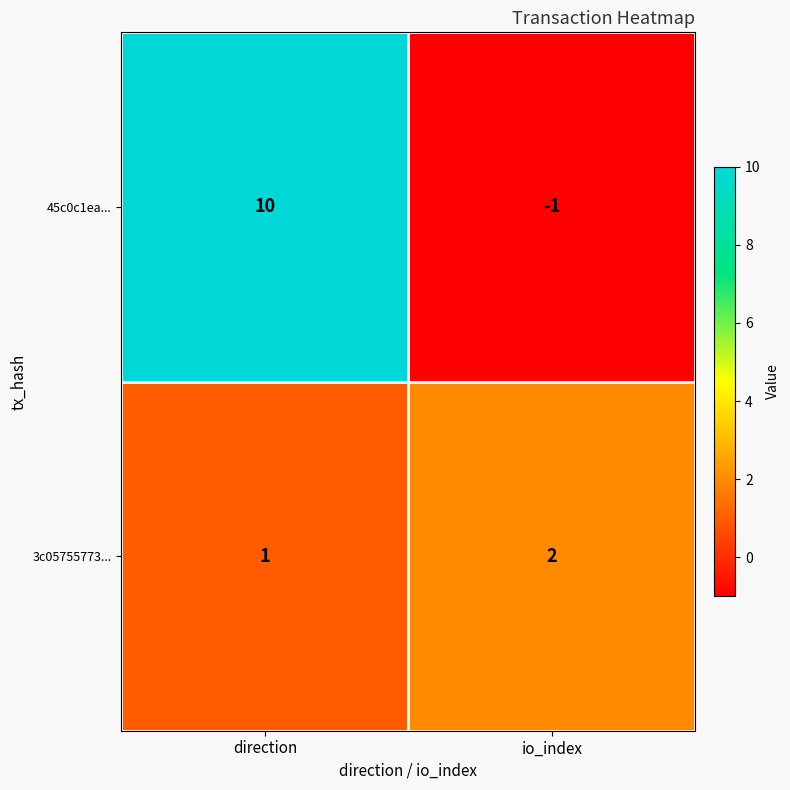

What is the total value across all series at io_index?

1